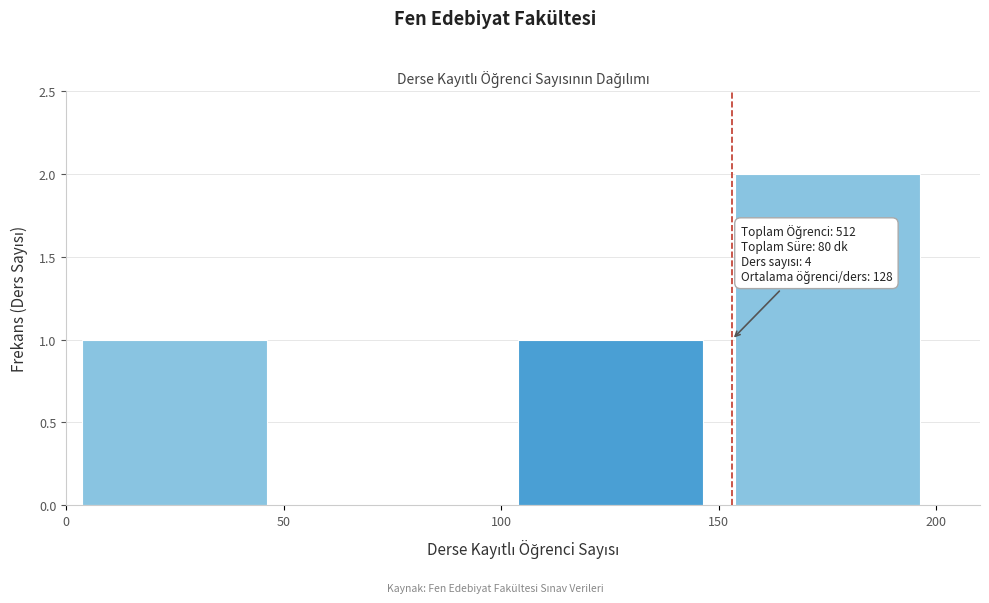

Which range on the x-axis has the tallest bar?

150 to 200